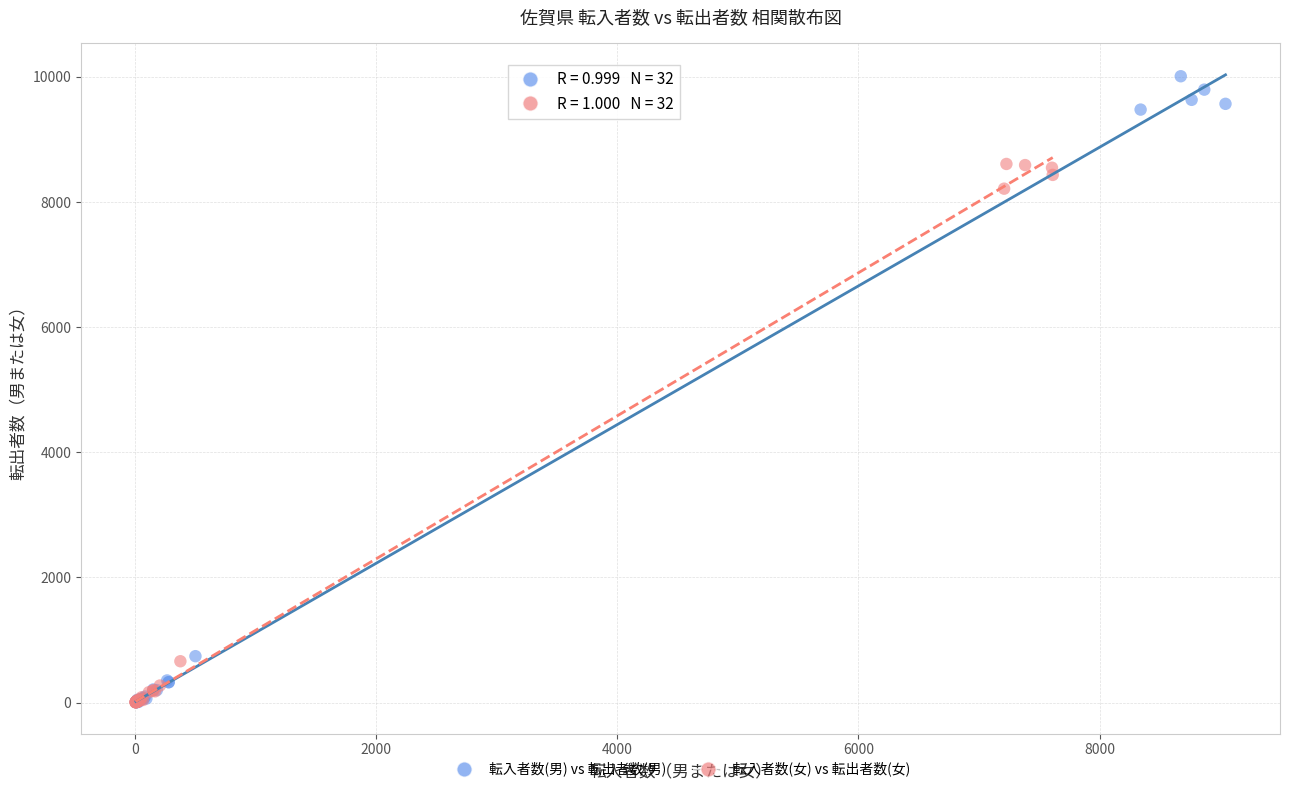

Which series contains the highest Y value?

転入者数(男) vs 転出者数(男)